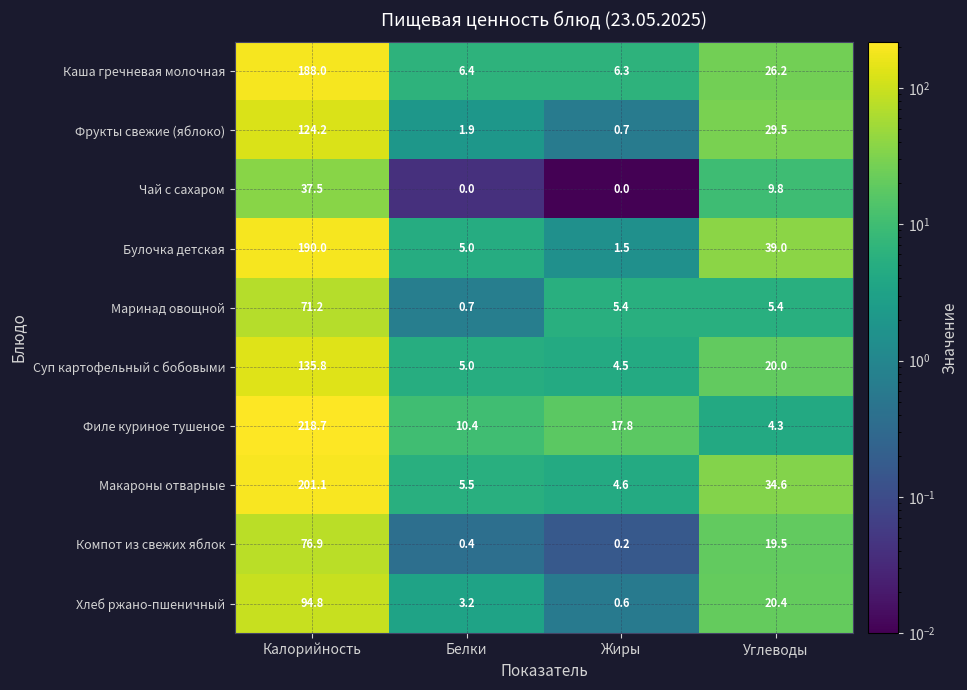

The value of Компот из свежих яблок at Калорийность is 76.9. True or false?

True